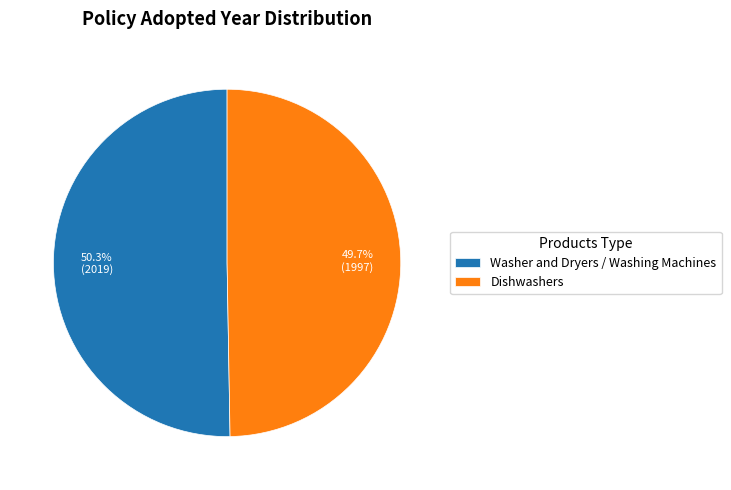

What is the smallest slice in the pie chart?

Dishwashers